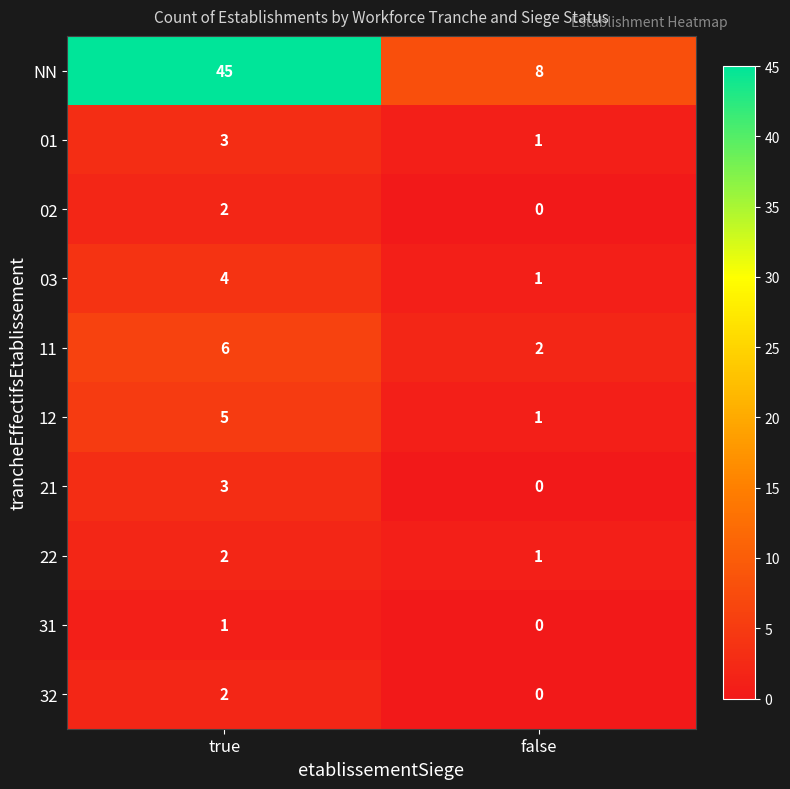

Rank the categories by 01 value from lowest to highest.

false, true